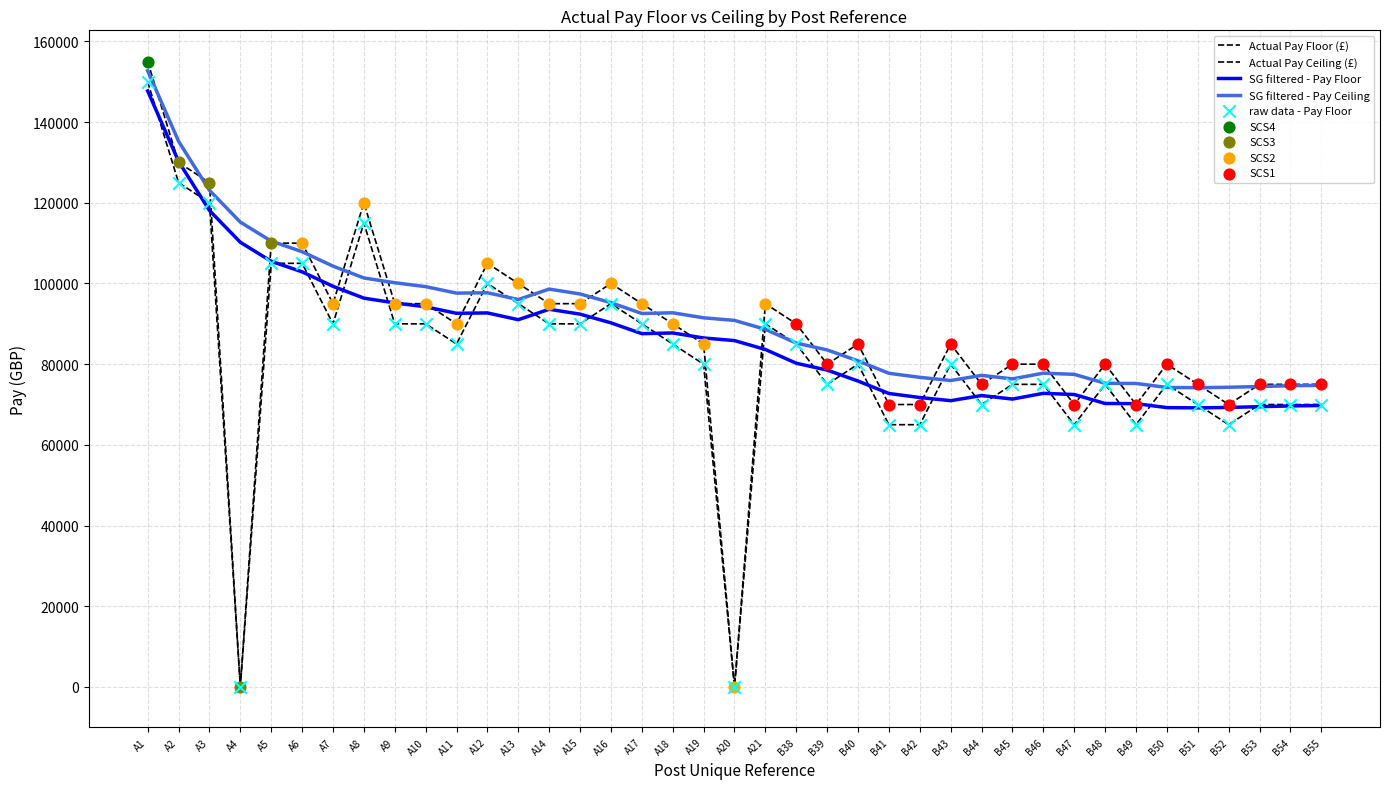

At how many categories does at least one series exceed 85179?

19